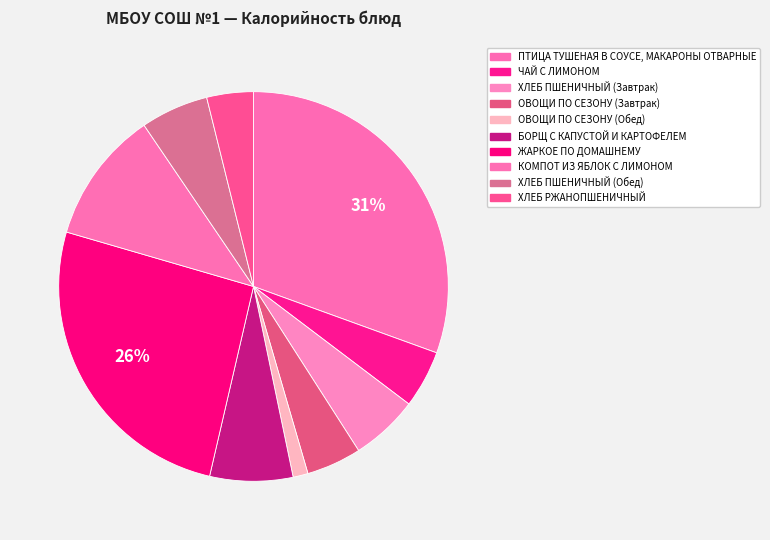

The ЖАРКОЕ ПО ДОМАШНЕМУ slice represents 20% of the pie. True or false?

False